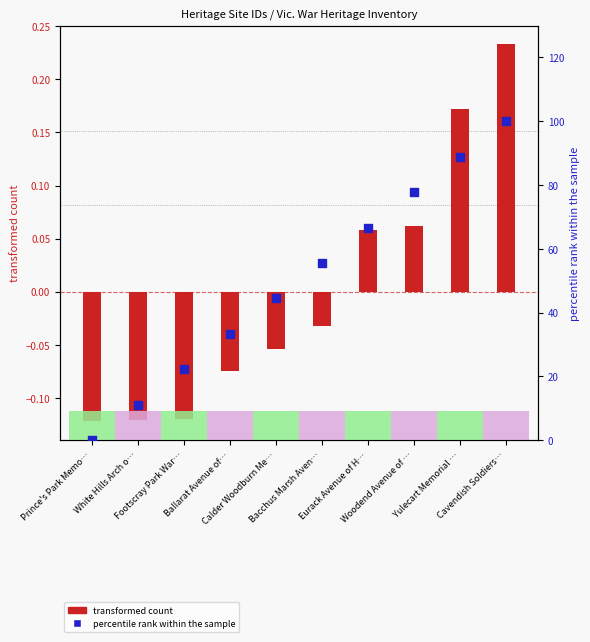

Which series has the widest spread of Y values?

percentile rank within the sample